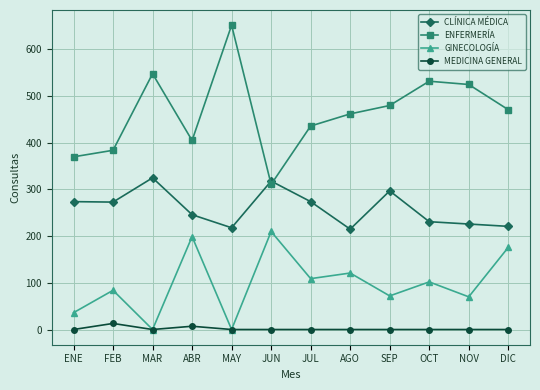

List the series in order of their peak value, highest first.

ENFERMERÍA, CLÍNICA MÉDICA, GINECOLOGÍA, MEDICINA GENERAL